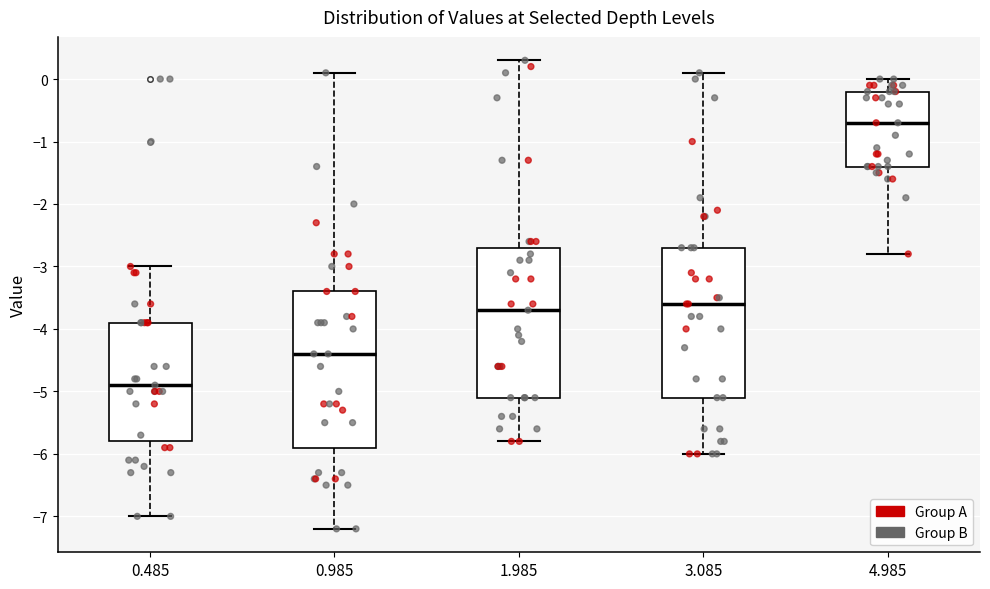

Reading left to right, transcribe this box plot: for each box, give where its median line is, the range the box spans, and where its two whiskers end, as read against the y-axis. The values are not printed on the chart, so give them approximately, as read against the axis.

0.485: median -4.9, box -5.8 to -3.9, whiskers -7.0 to -3.0
0.985: median -4.4, box -5.9 to -3.4, whiskers -7.2 to 0.1
1.985: median -3.7, box -5.1 to -2.7, whiskers -5.8 to 0.3
3.085: median -3.6, box -5.1 to -2.7, whiskers -6.0 to 0.1
4.985: median -0.7, box -1.4 to -0.2, whiskers -2.8 to 0.0